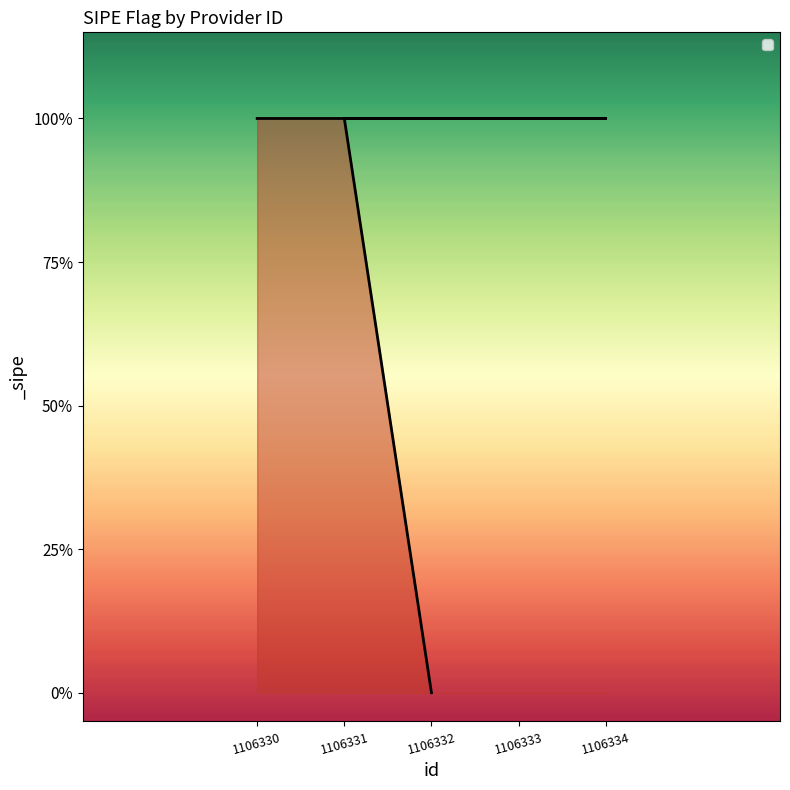

The chart shows a value of 2 at 1106333. True or false?

False